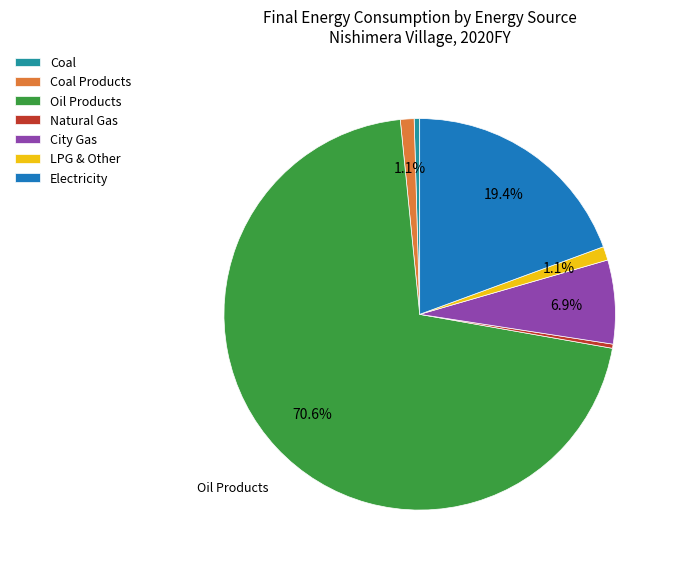

To the nearest percent, what portion does City Gas represent?

7%